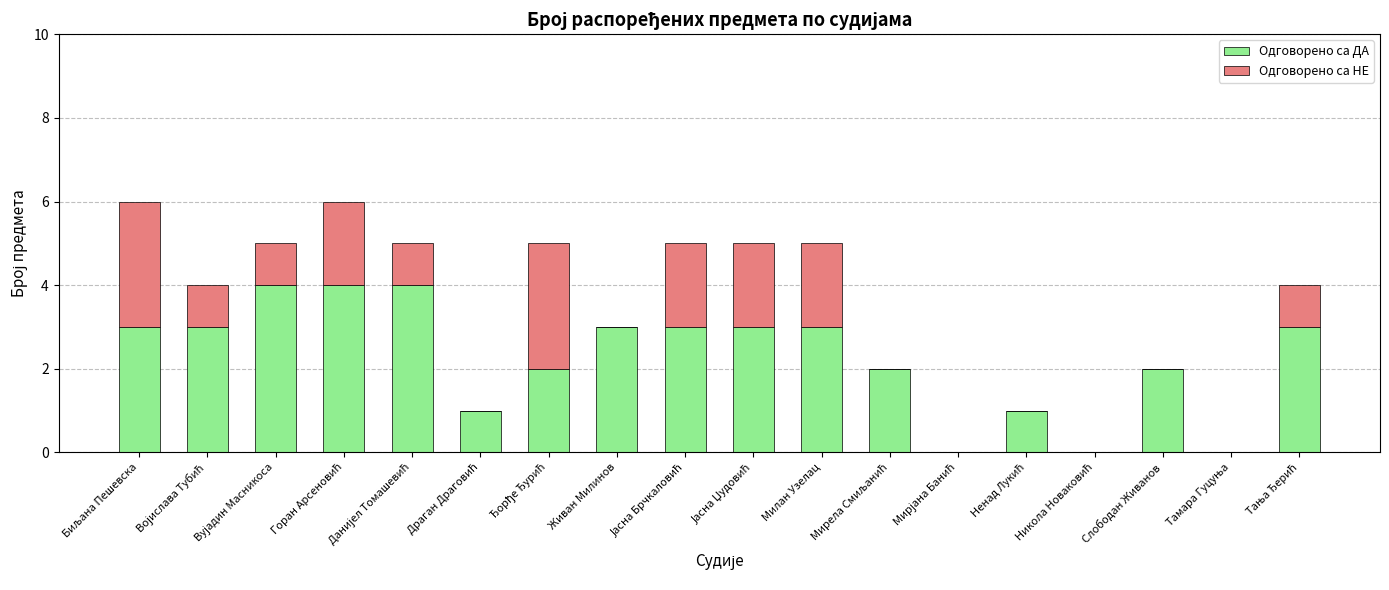

What are all the series names shown in the legend?

Одговорено са ДА, Одговорено са НЕ